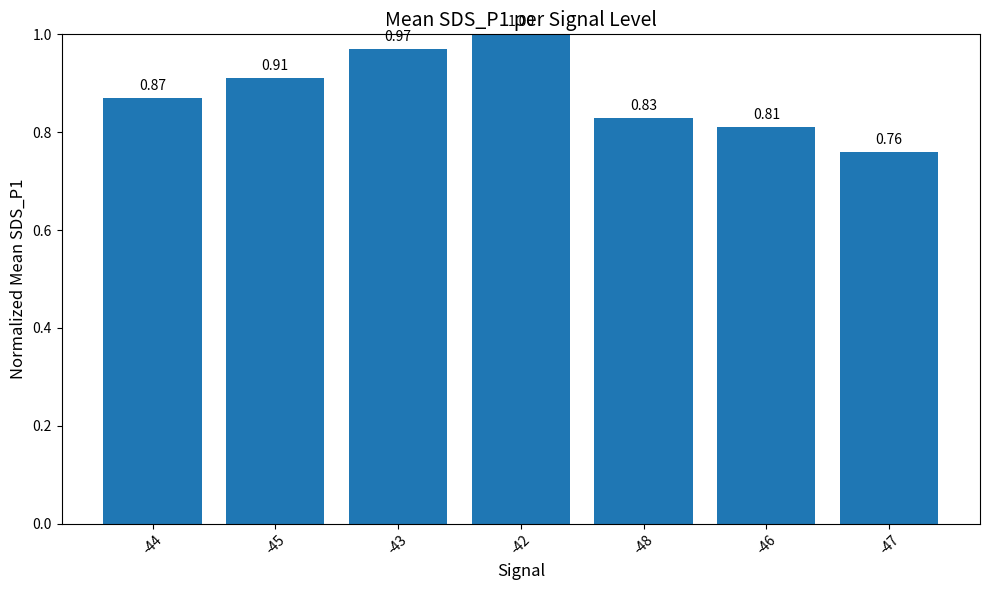

Does the chart contain stacked bars?

No